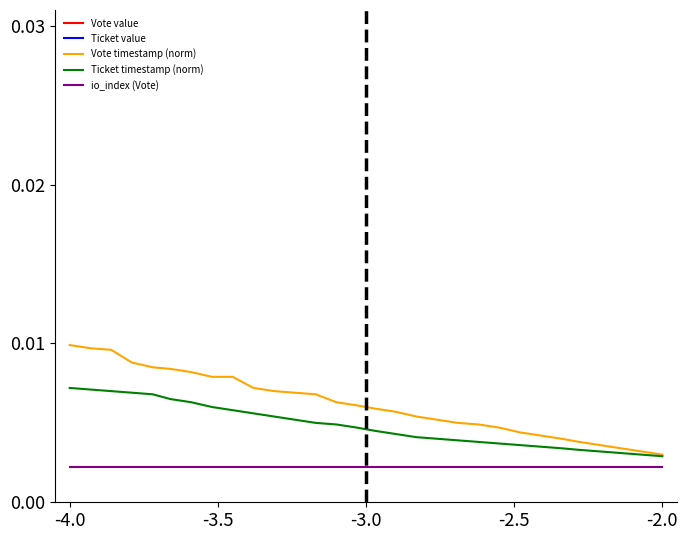

True or false: io_index (Vote) and Vote timestamp (norm) intersect in this chart.

False